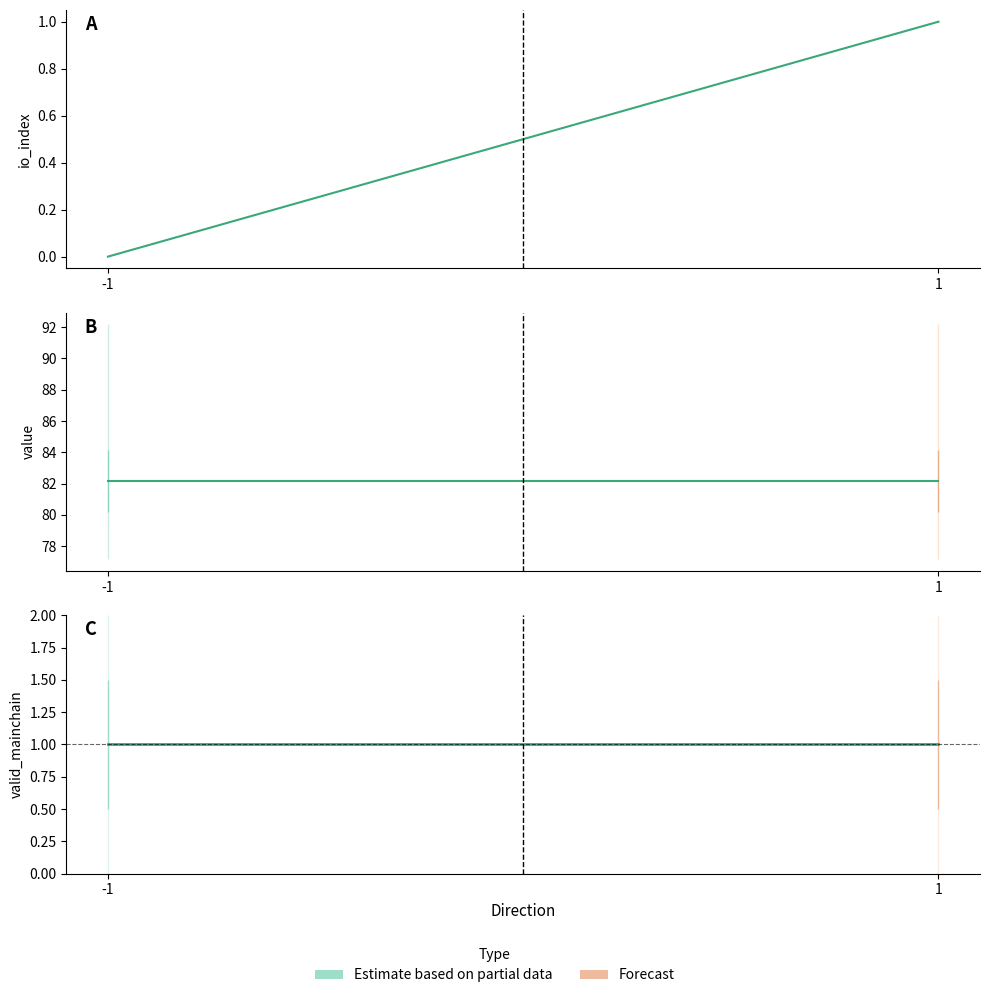

What is the maximum value for value?

82.2